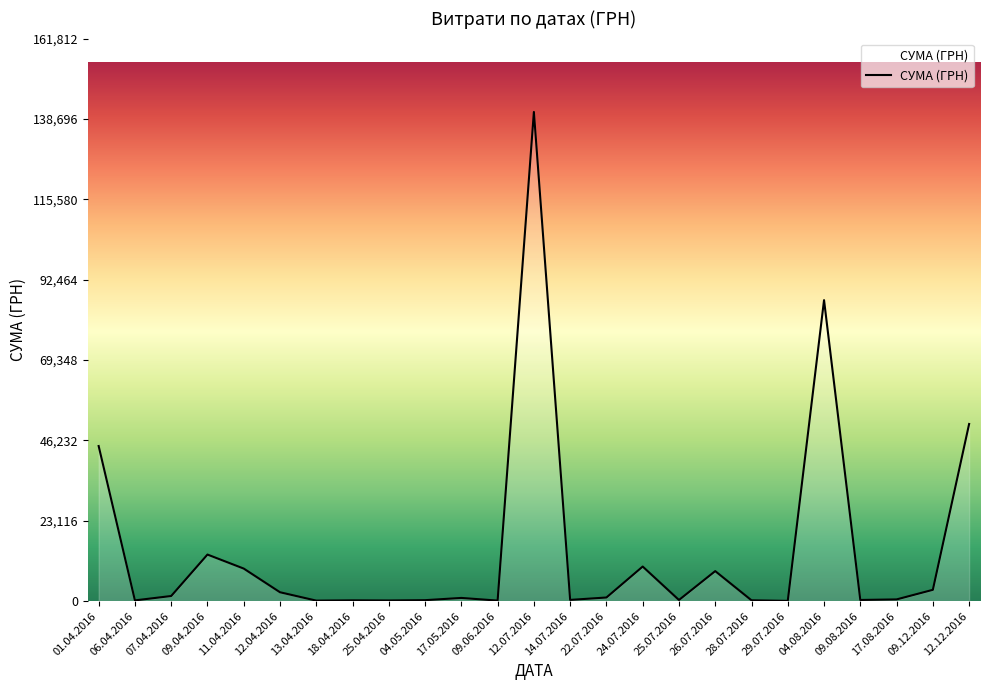

Which label corresponds to the largest value in the chart?

12.07.2016